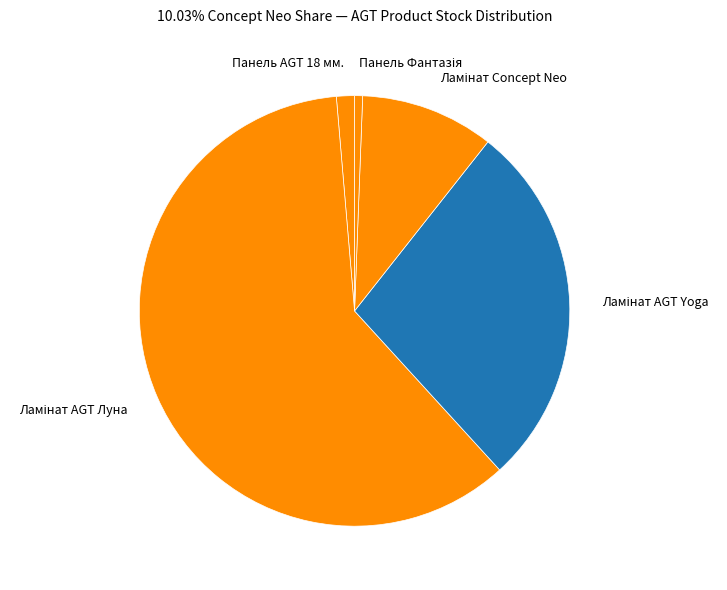

Is Панель AGT 18 мм. the majority of the pie?

No